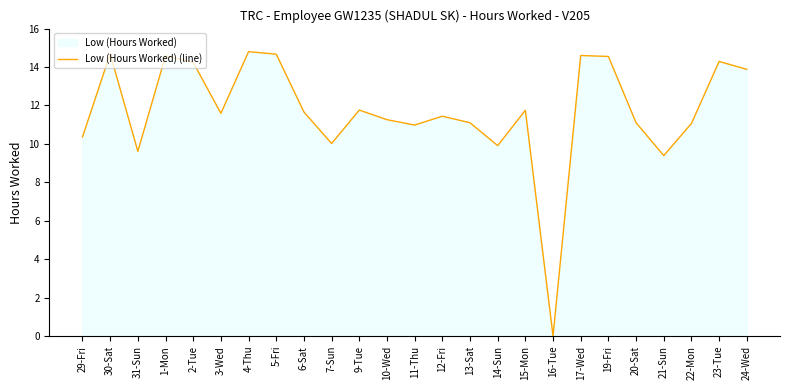

Rank the categories by value from highest to lowest.

4-Thu, 30-Sat, 5-Fri, 17-Wed, 1-Mon, 19-Fri, 23-Tue, 2-Tue, 24-Wed, 9-Tue, 15-Mon, 6-Sat, 3-Wed, 12-Fri, 10-Wed, 13-Sat, 20-Sat, 22-Mon, 11-Thu, 29-Fri, 7-Sun, 14-Sun, 31-Sun, 21-Sun, 16-Tue